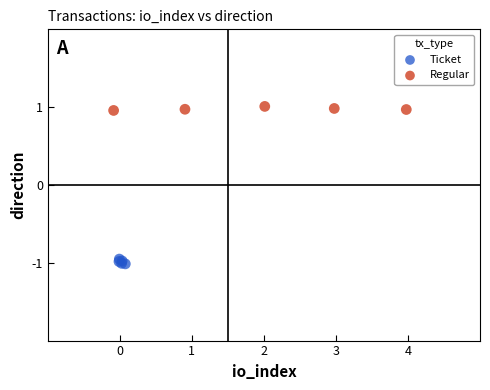

Which series contains the lowest Y value?

Ticket